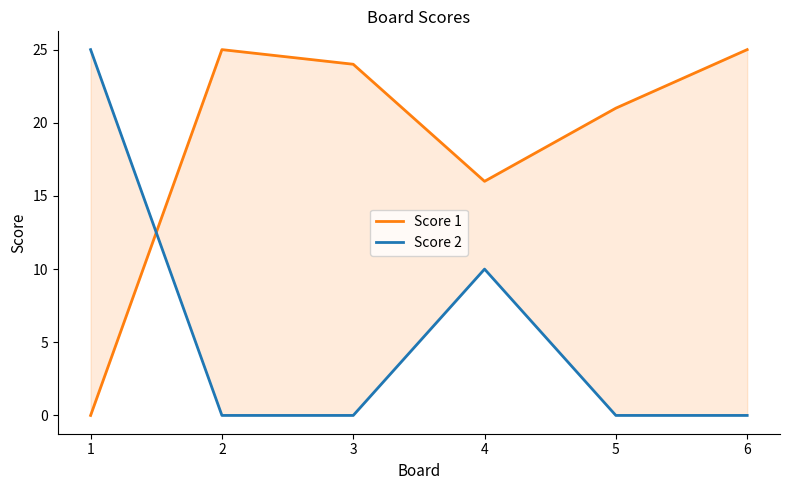

What is the difference between the highest and lowest values at 1?

25